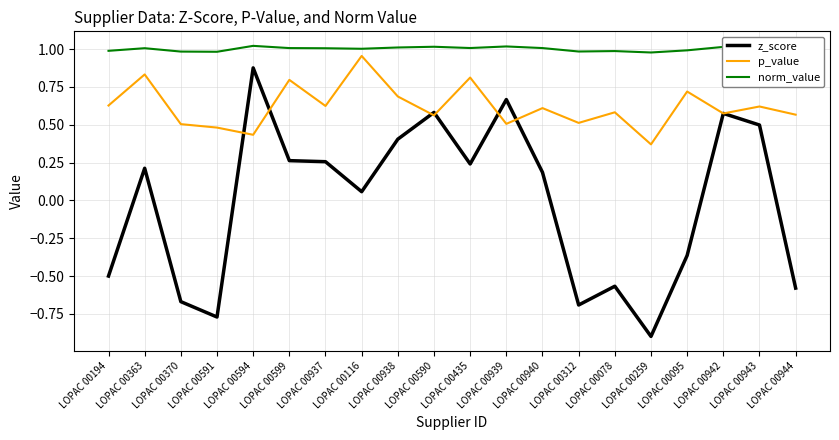

How many values in z_score are above zero?

12